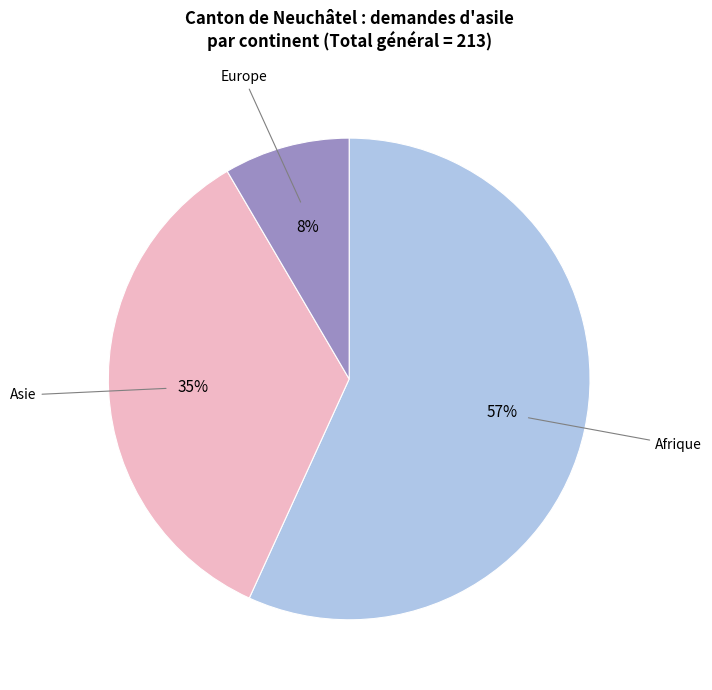

Count the number of slices in the pie.

3